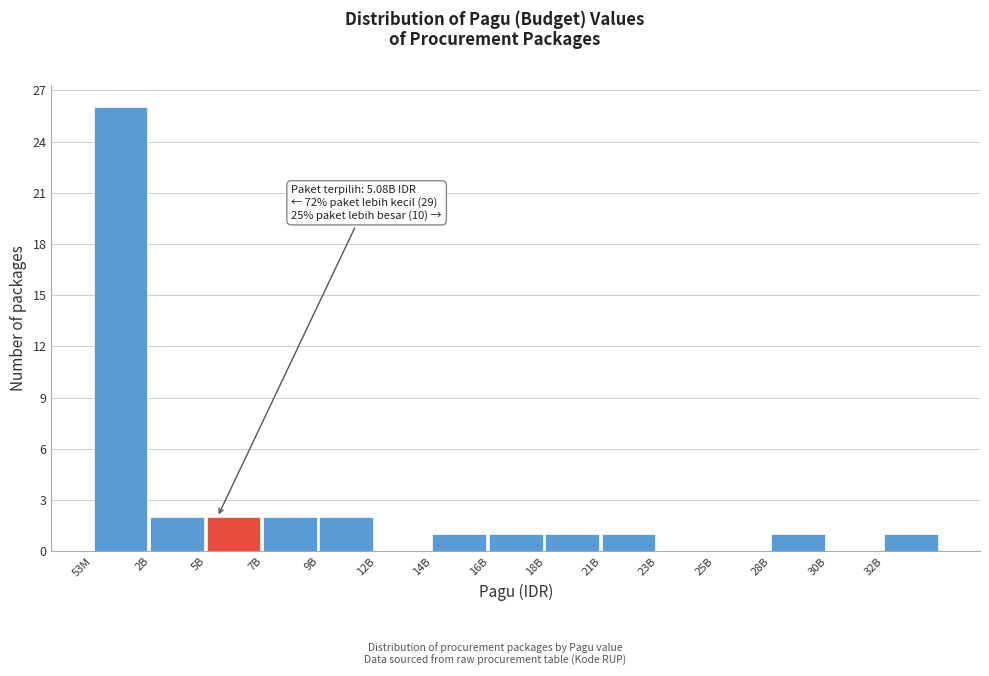

Reading left to right, what are all the values shown in this chart?

53M=26	2B=2	5B=2	7B=2	9B=2	12B=0	14B=1	16B=1	18B=1	21B=1	23B=0	25B=0	28B=1	30B=0	32B=1